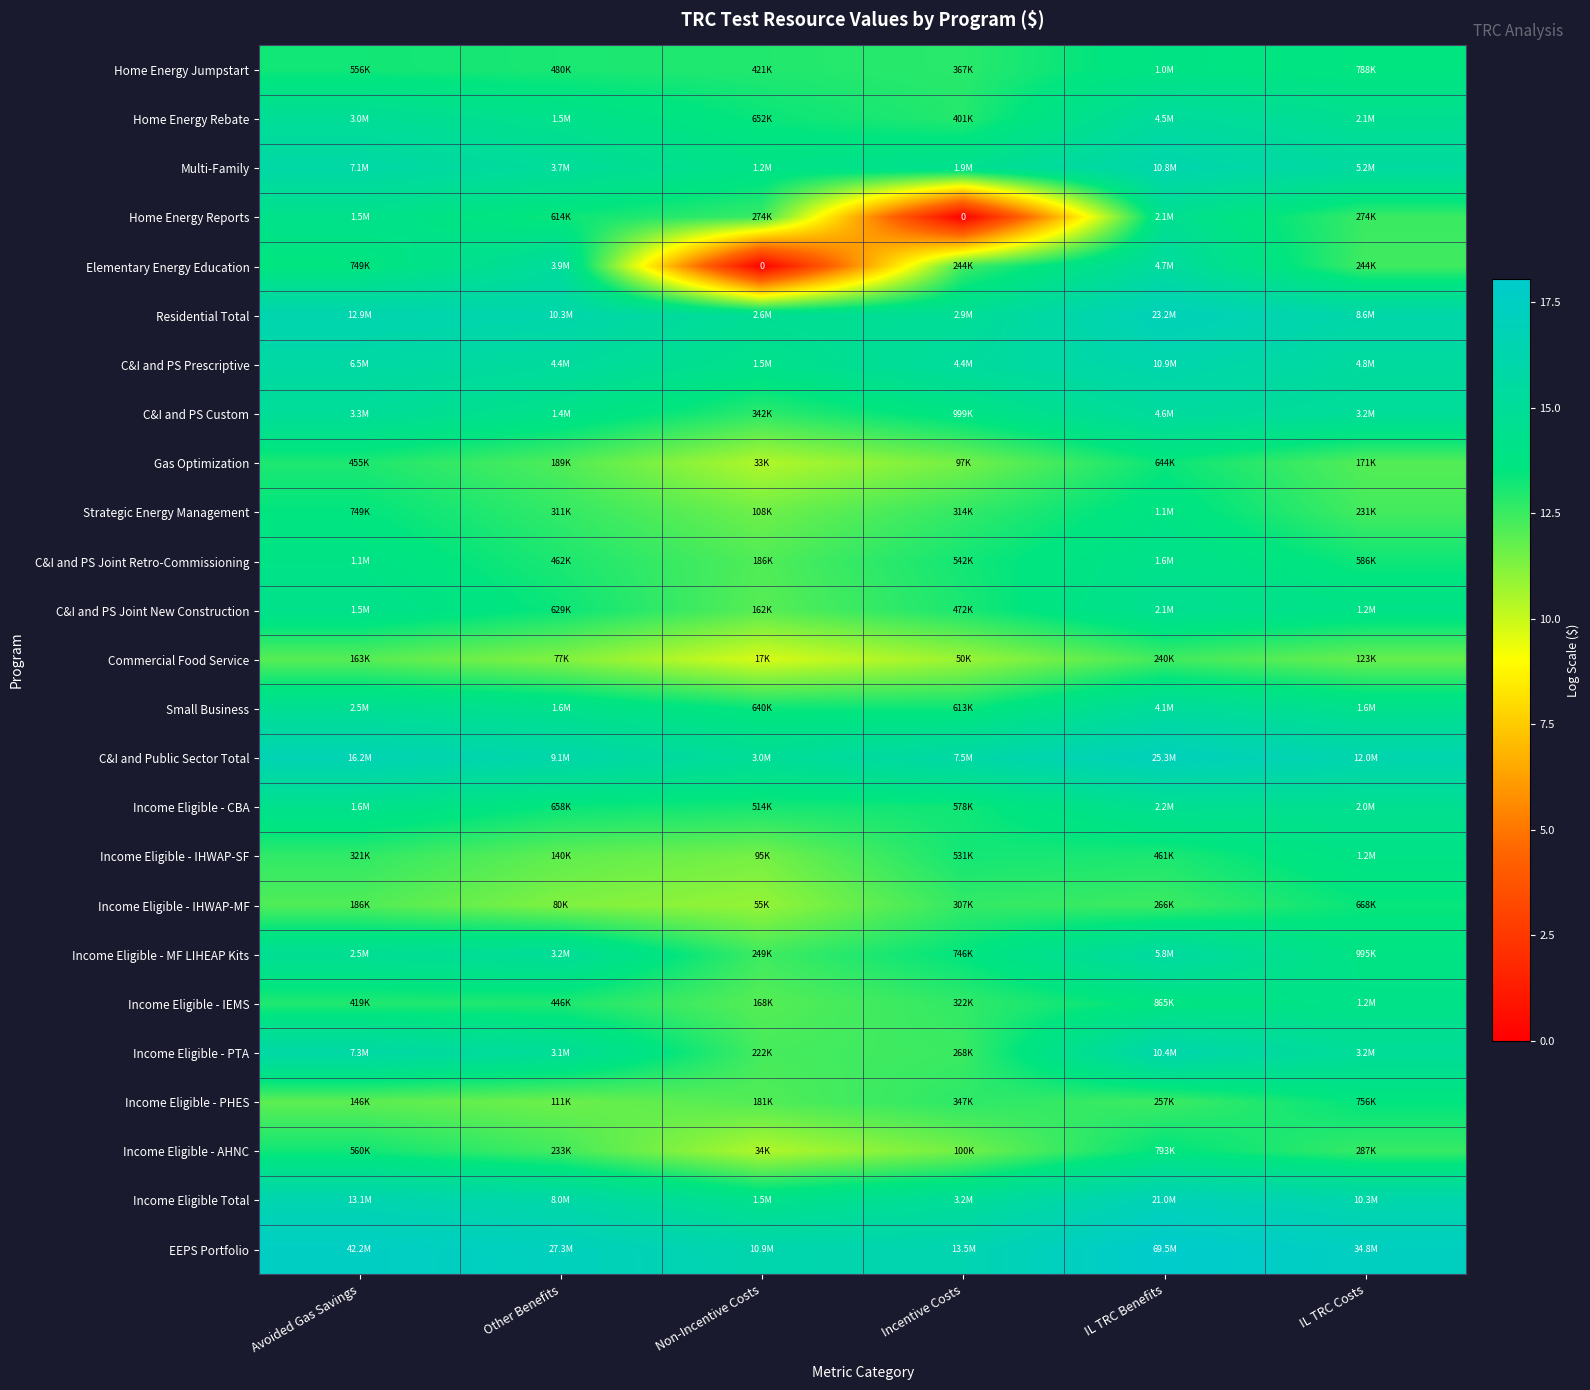

Rank the series at Non-Incentive Costs from highest to lowest value.

EEPS Portfolio, C&I and Public Sector Total, Residential Total, Income Eligible Total, C&I and PS Prescriptive, Multi-Family, Home Energy Rebate, Small Business, Income Eligible - CBA, Home Energy Jumpstart, C&I and PS Custom, Home Energy Reports, Income Eligible - MF LIHEAP Kits, Income Eligible - PTA, C&I and PS Joint Retro-Commissioning, Income Eligible - PHES, Income Eligible - IEMS, C&I and PS Joint New Construction, Strategic Energy Management, Income Eligible - IHWAP-SF, Income Eligible - IHWAP-MF, Income Eligible - AHNC, Gas Optimization, Commercial Food Service, Elementary Energy Education